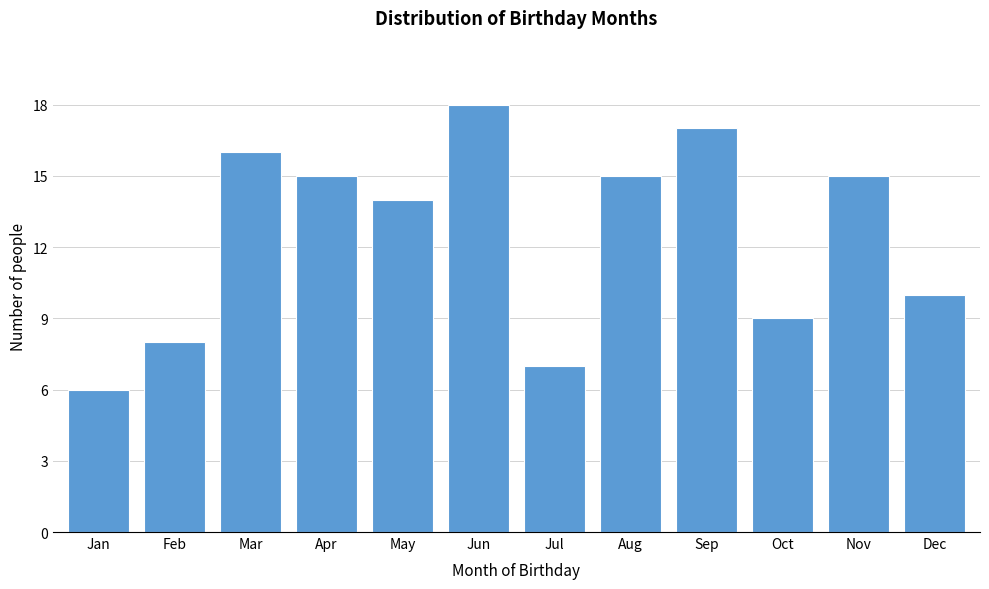

Reading left to right, list all the values displayed in this chart.

6	8	16	15	14	18	7	15	17	9	15	10